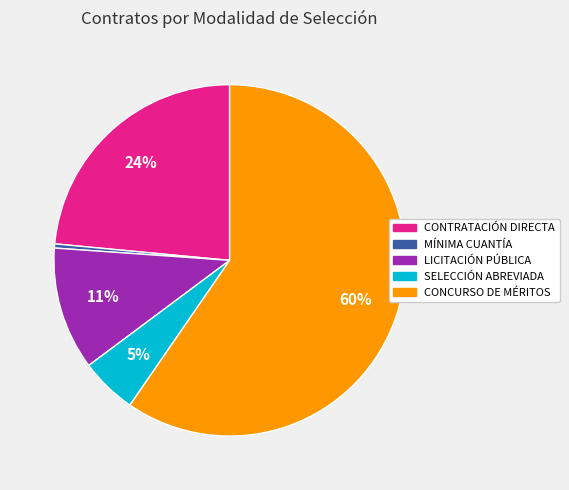

Is there any slice that represents more than half of the pie?

Yes